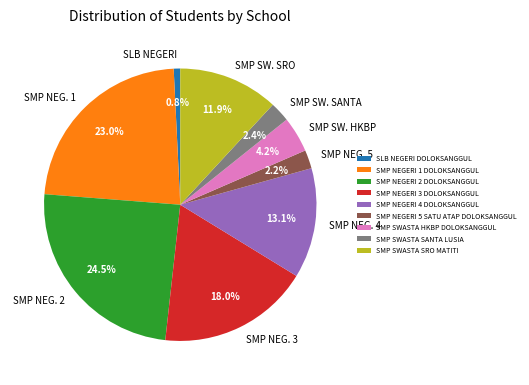

True or false: SLB NEGERI DOLOKSANGGUL accounts for 10% of the total.

False